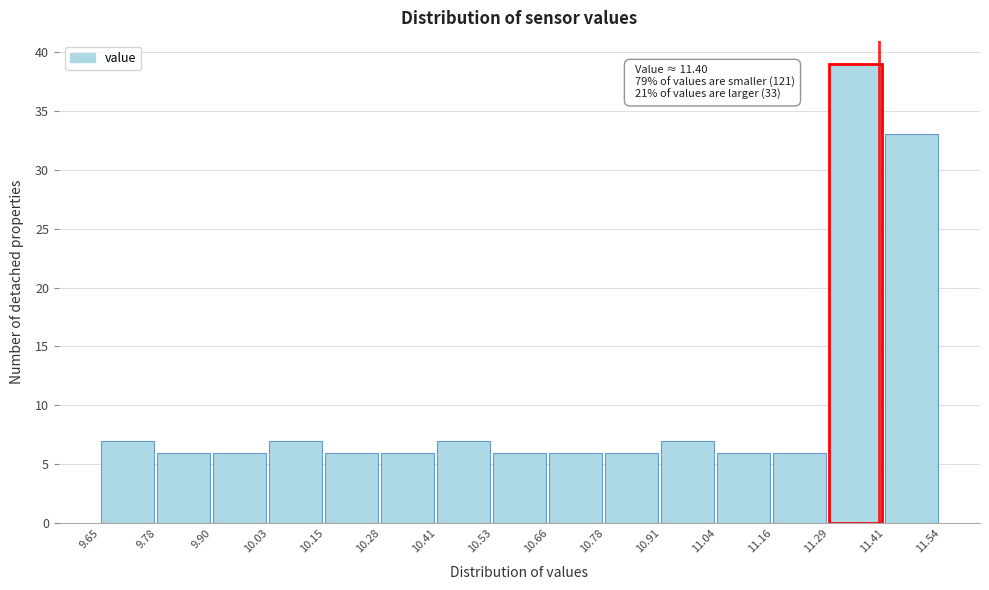

Over which range of the x-axis is the bar tallest?

11.29 to 11.41